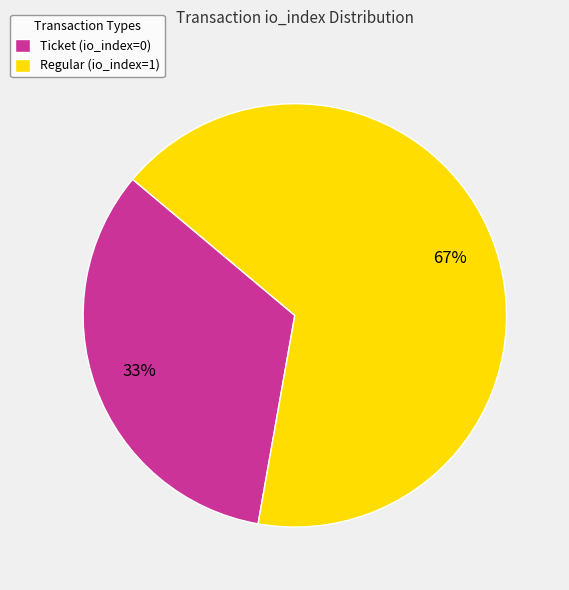

What is the smallest slice in the pie chart?

Ticket (io_index=0)